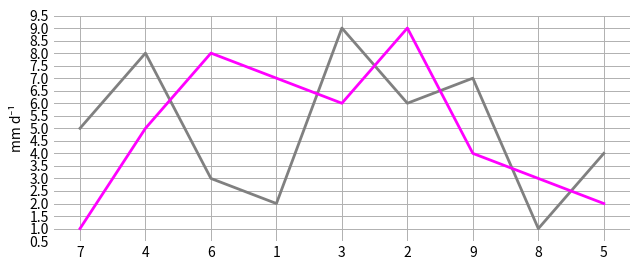

What is the greatest value displayed?

9